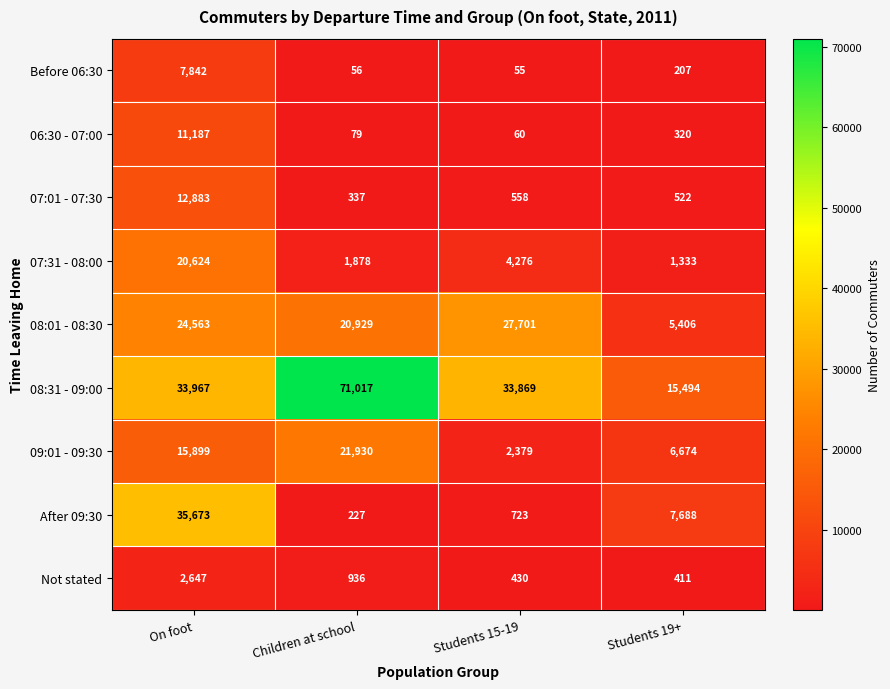

What is the difference between the maximum and minimum values in the 06:30 - 07:00 series?

11127